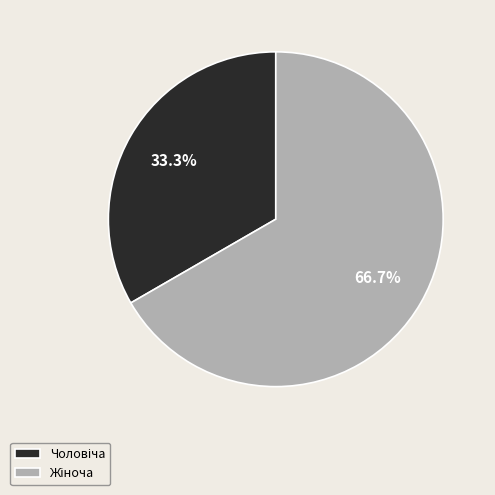

Is there any slice that represents more than half of the pie?

Yes